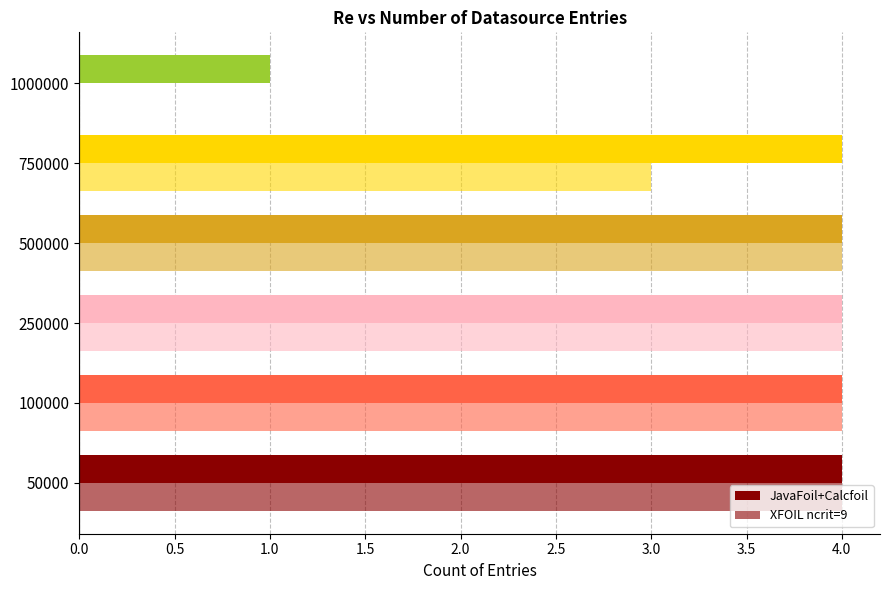

How many XFOIL ncrit=9 values are between 3 and 4?

5